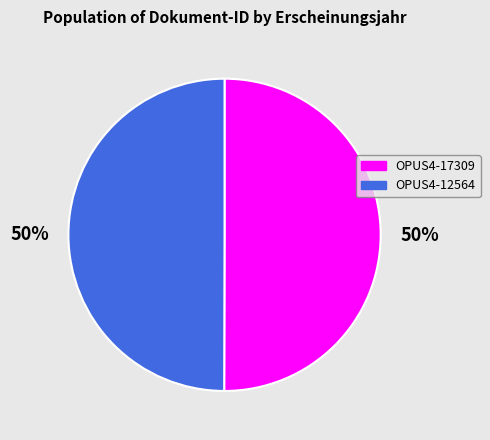

True or false: OPUS4-12564 accounts for 37% of the total.

False